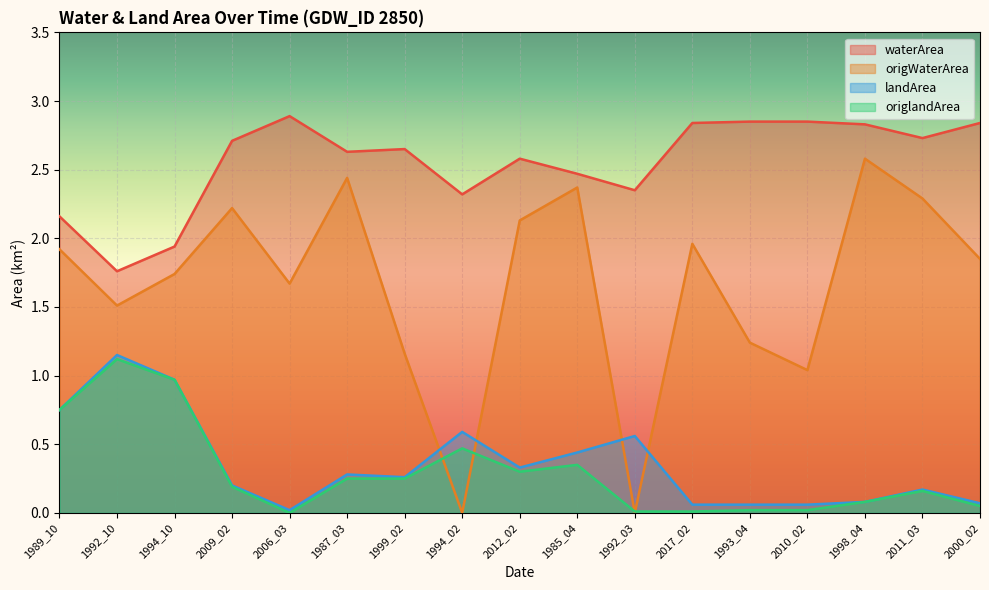

How many interior local valleys does the origWaterArea series have?

5